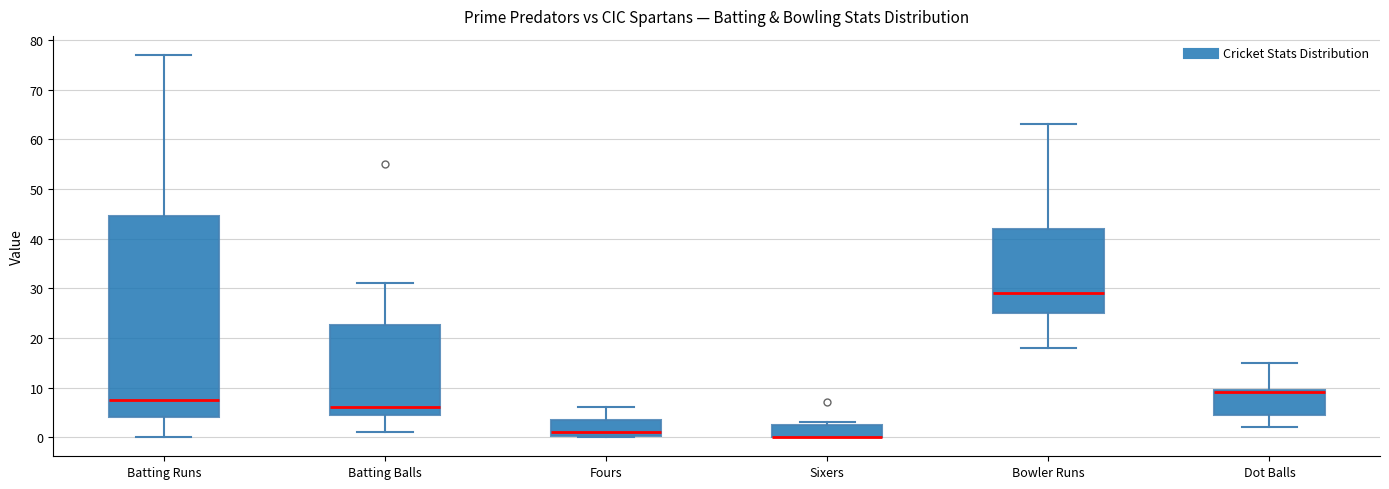

Which box is the tallest, from its lower edge to its upper edge?

Batting Runs